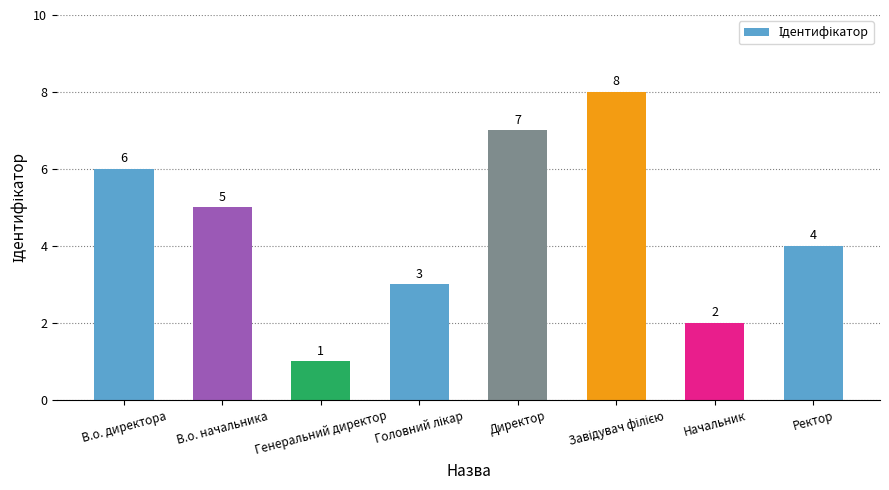

Are the bars horizontal?

No